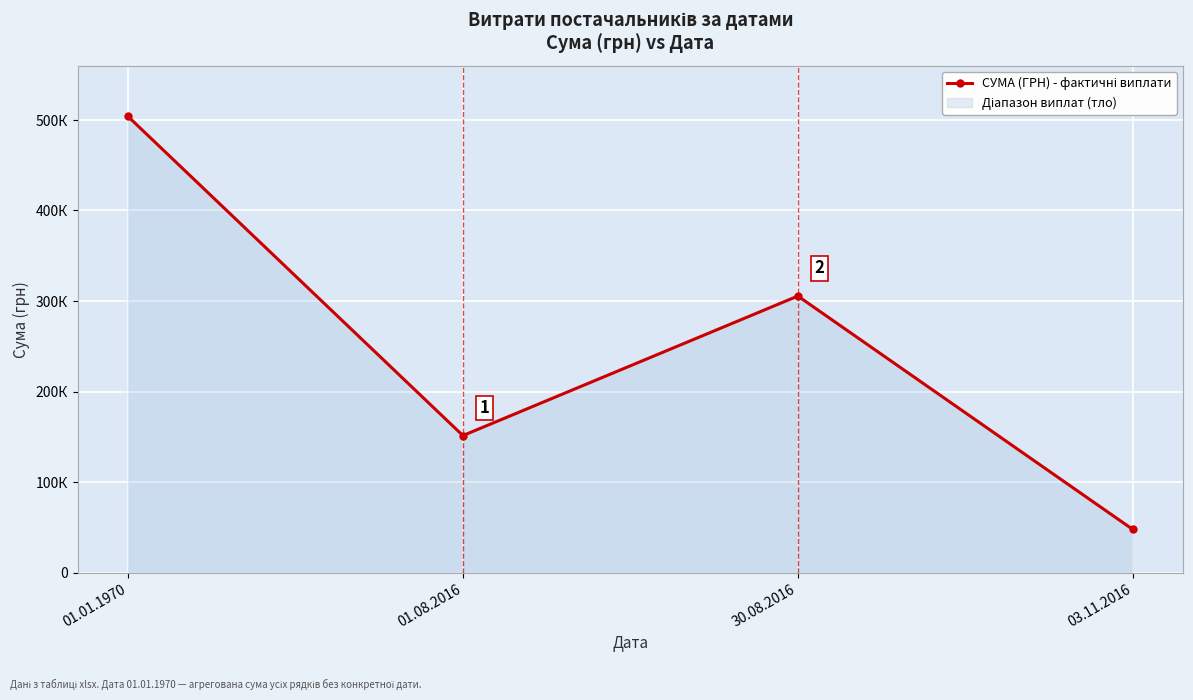

How many data points does each series have?

4